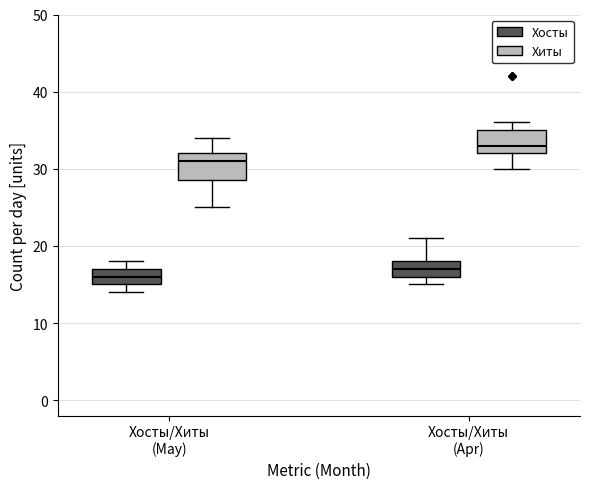

Which box has the lowest median line?

Хосты/Хиты (May) (Хосты)